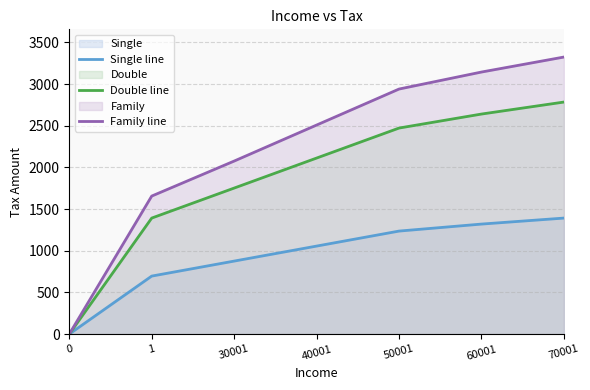

Which series has the largest total across all categories?

Family line